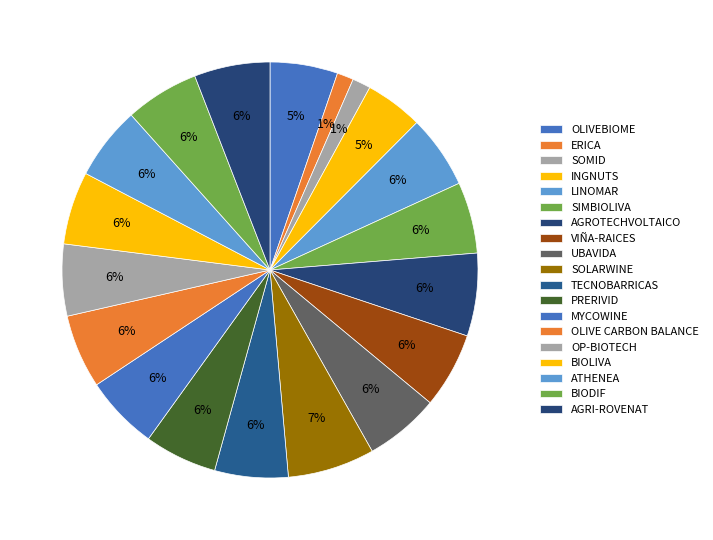

Count the number of slices in the pie.

19